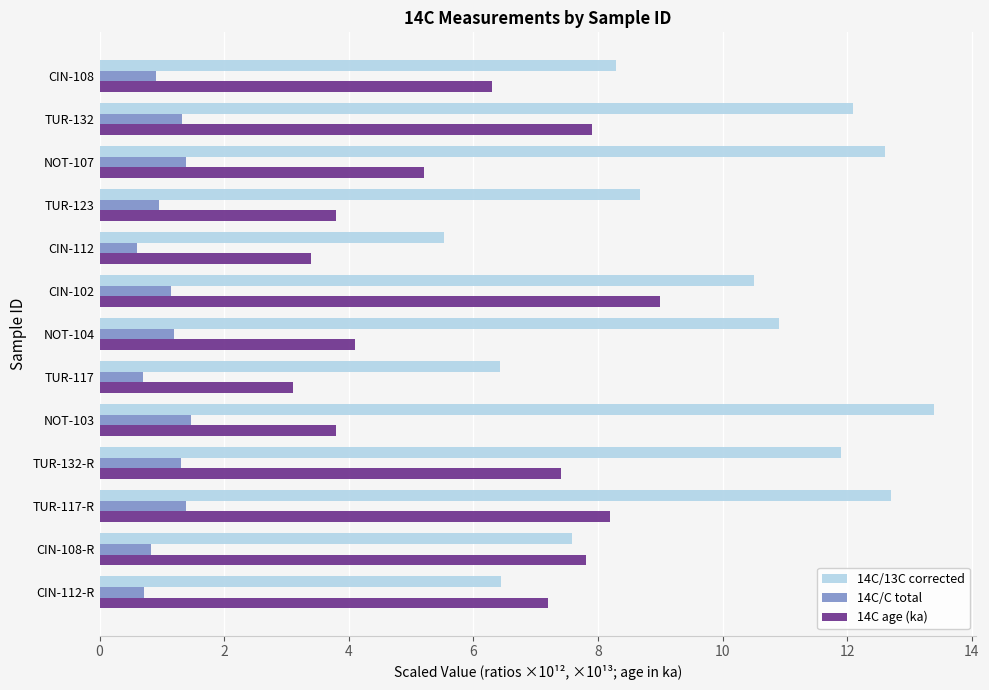

The 14C age (ka) series shows 5.8 at TUR-123. True or false?

False